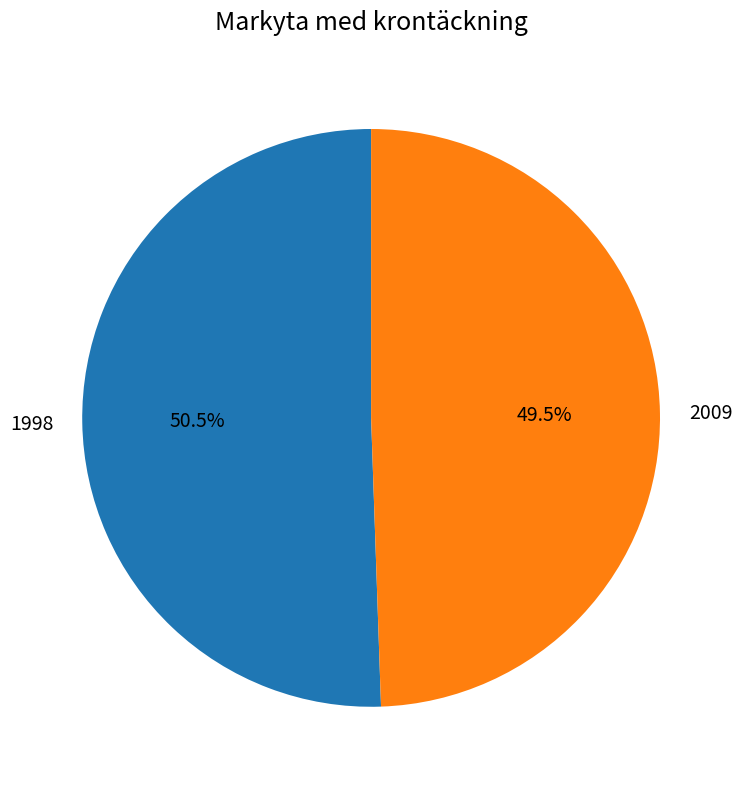

Rank the categories by value from lowest to highest.

2009, 1998